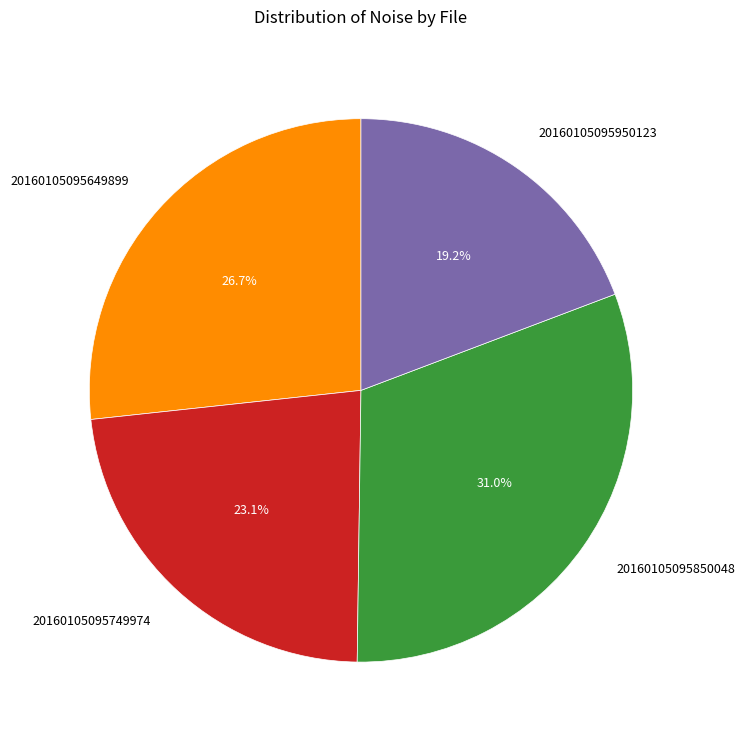

Approximately how many times larger is the value at 20160105095850048 compared to 20160105095950123?

1.6